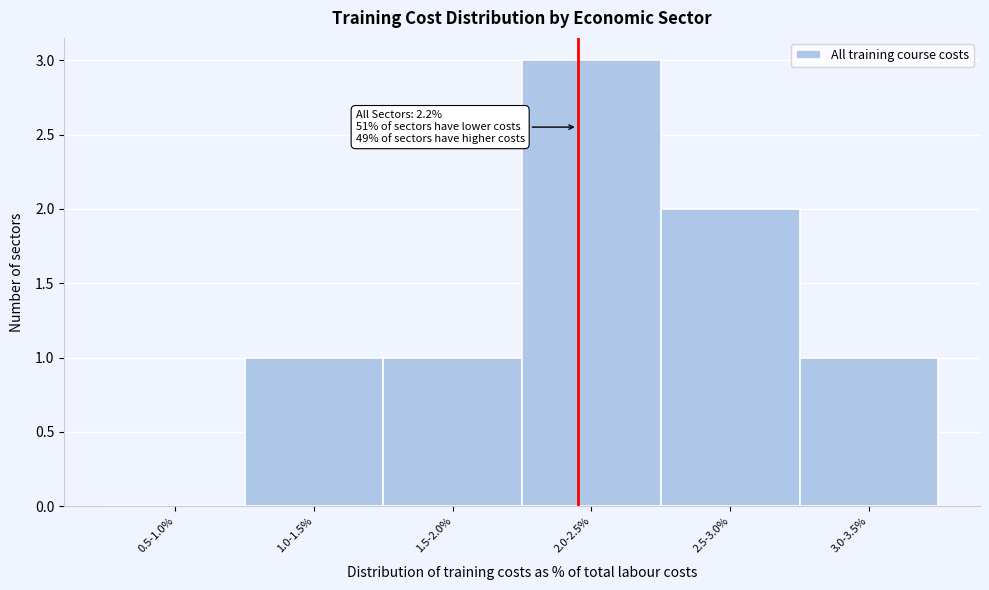

Reading left to right, extract all data points from this chart.

0.5-1.0%=0	1.0-1.5%=1	1.5-2.0%=1	2.0-2.5%=3	2.5-3.0%=2	3.0-3.5%=1